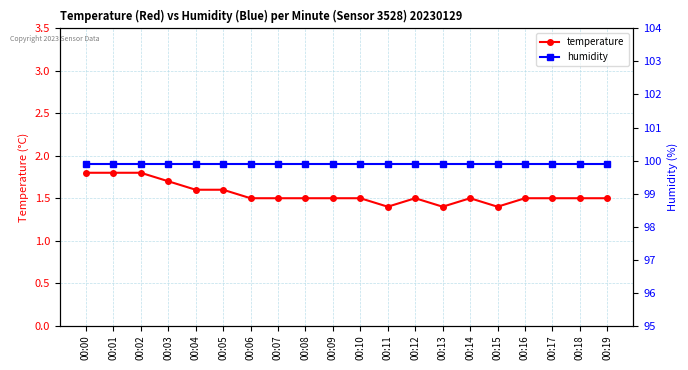

Which series changed the most between 00:02 and 00:05?

temperature